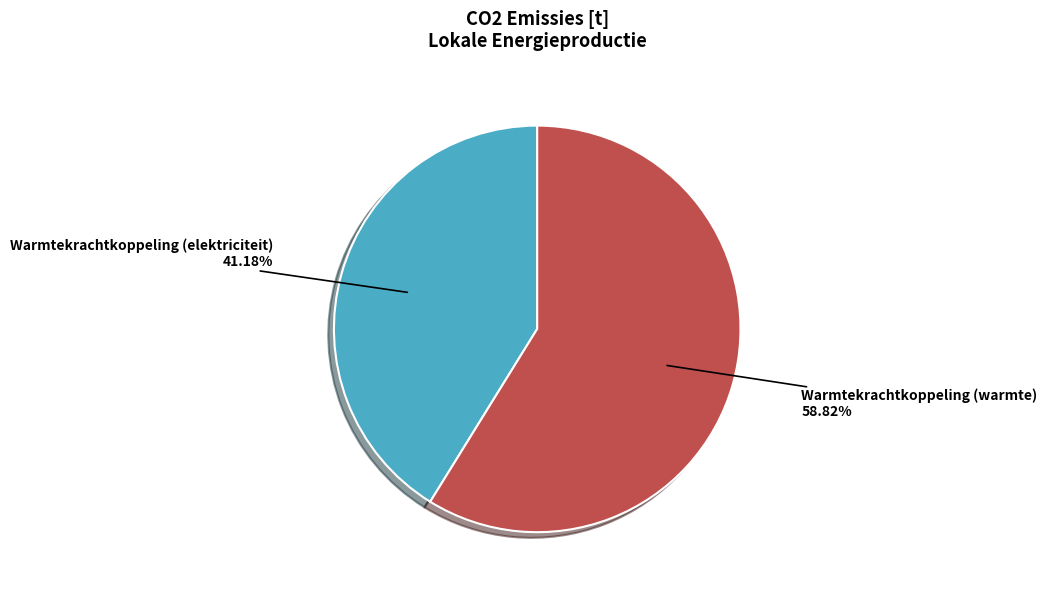

Count the number of slices in the pie.

2